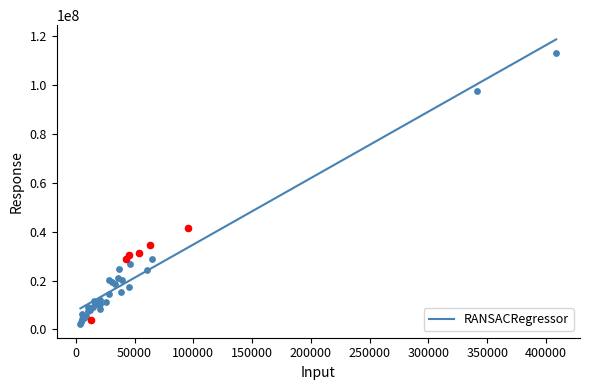

What is the lowest value of the RANSACRegressor series?

8641554.4